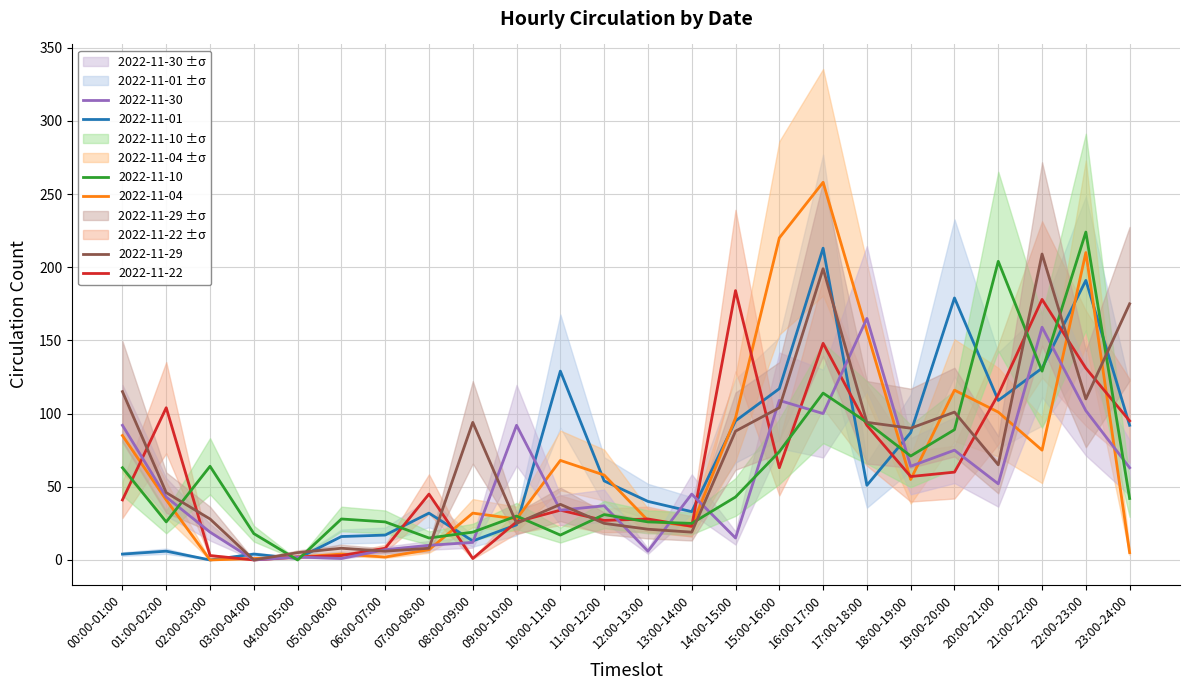

Which series has the largest range (max minus min)?

2022-11-04